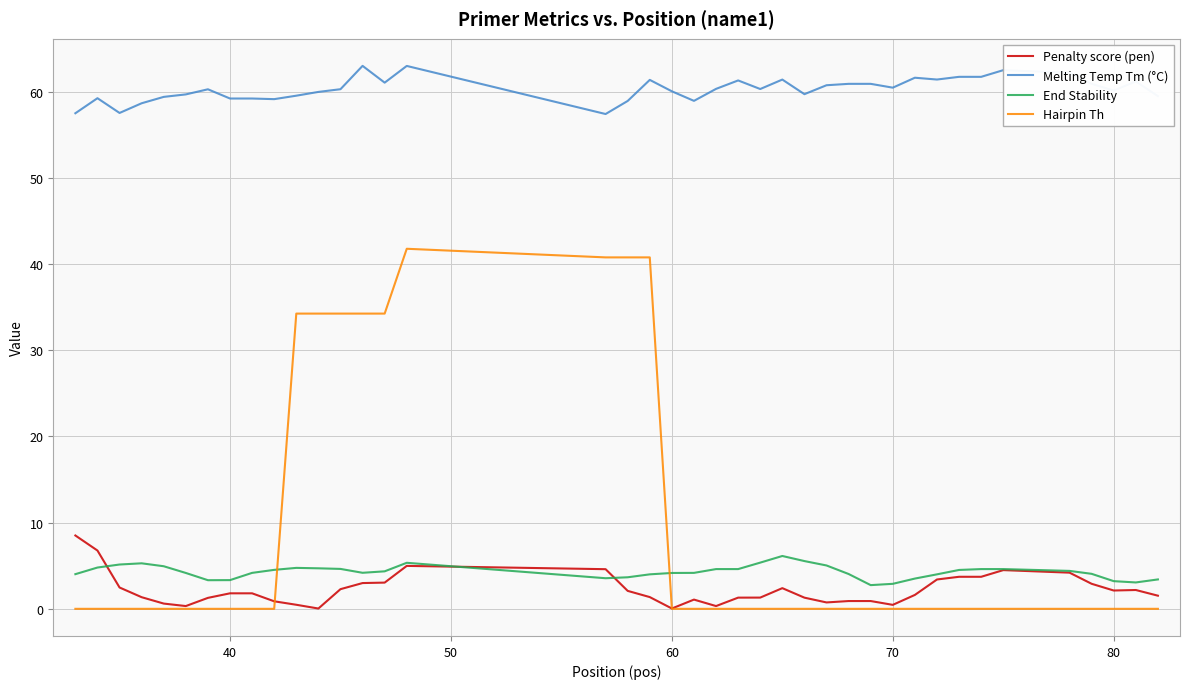

Which series has the widest spread of values?

Hairpin Th